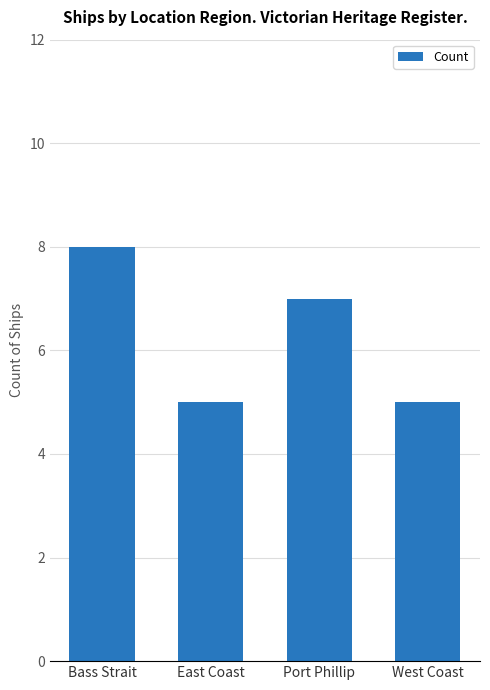

The chart shows a value of 11 at Bass Strait. True or false?

False